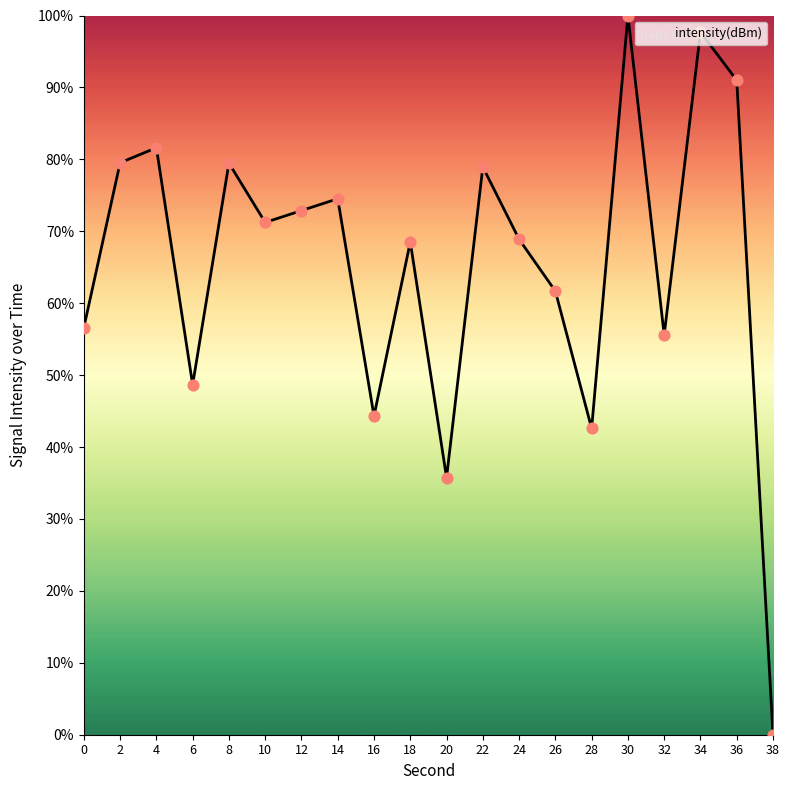

Between 34 and 16, which is larger?

34